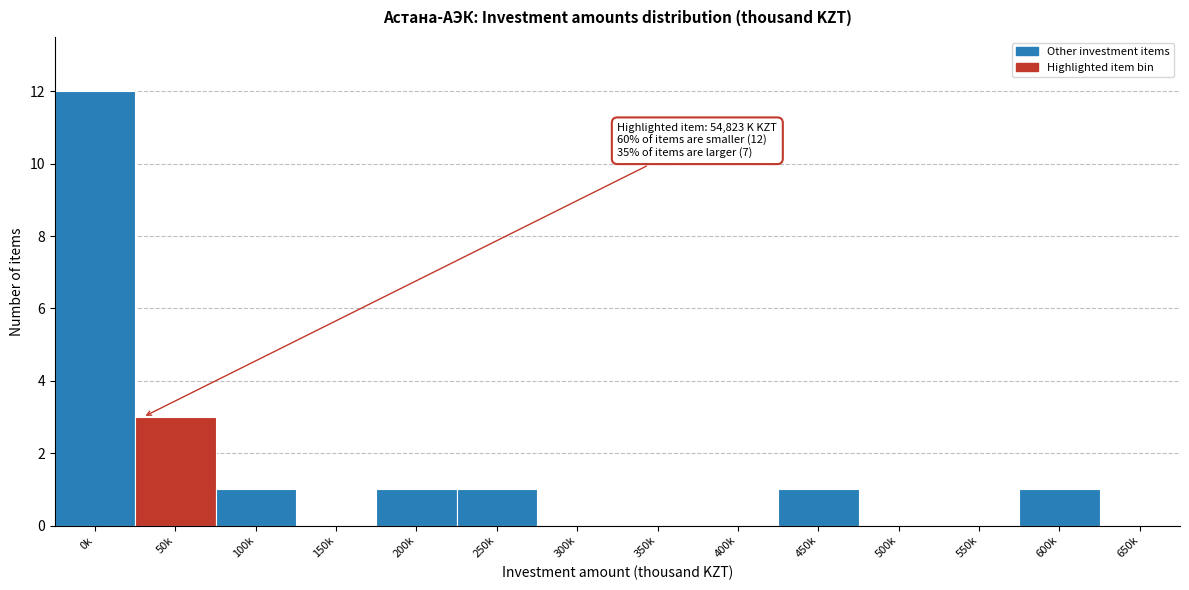

Reading right to left, transcribe all the data shown in this chart.

650k=0	600k=1	550k=0	500k=0	450k=1	400k=0	350k=0	300k=0	250k=1	200k=1	150k=0	100k=1	50k=3	0k=12